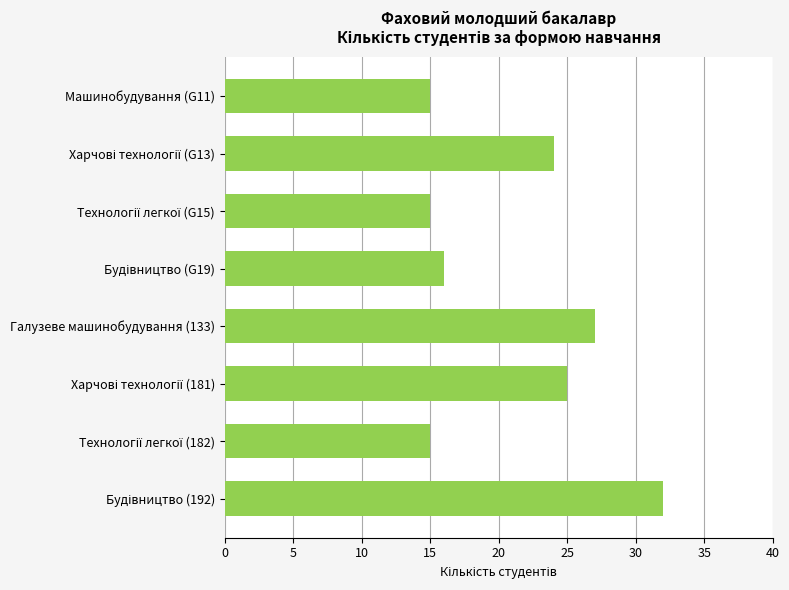

True or false: the data shows 17 at Галузеве машинобудування (133).

False